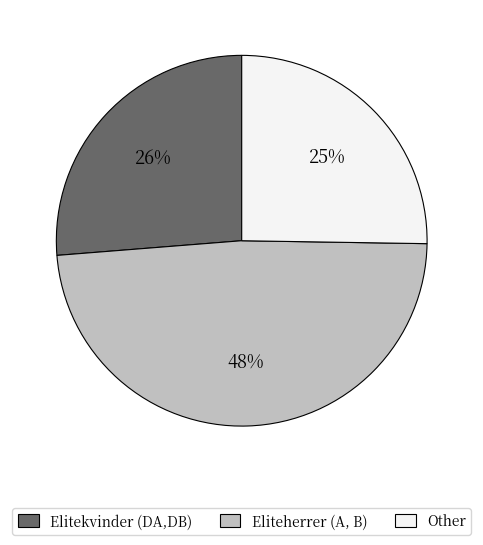

Is there a majority slice in this chart?

No